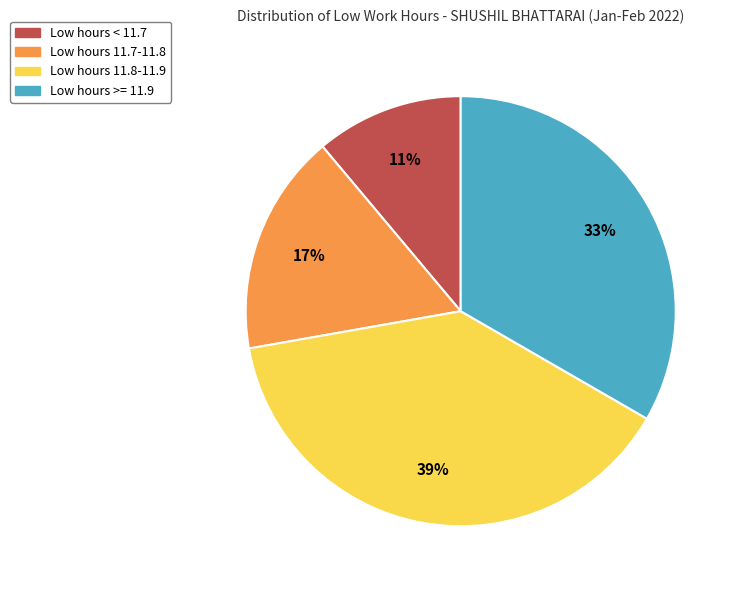

To the nearest percent, what is the difference between the largest and smallest slice percentages?

28%